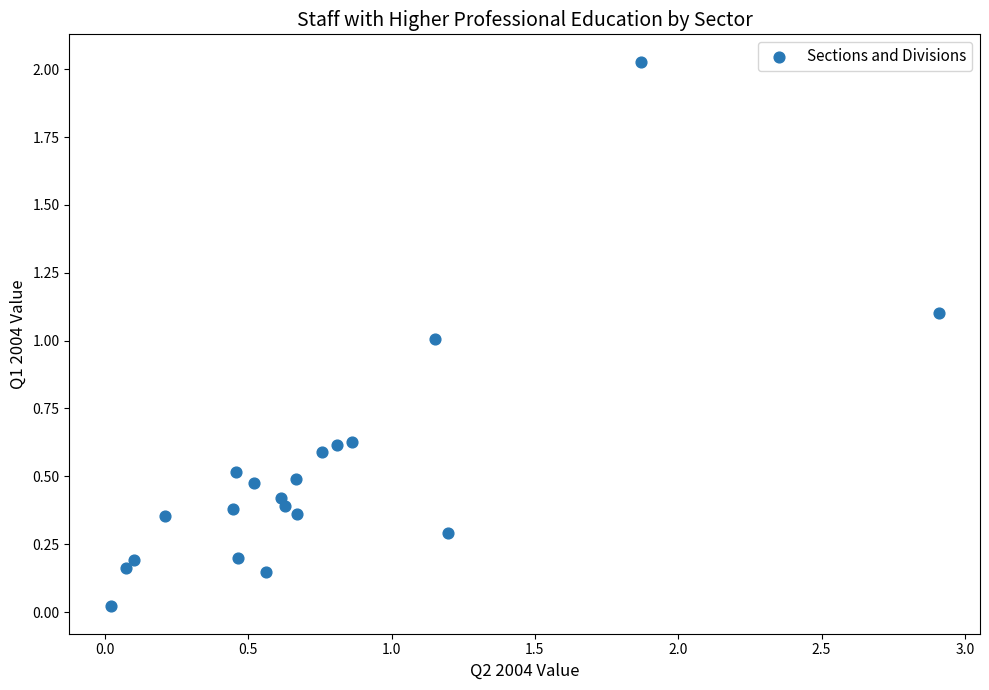

What is the range of X values (max minus min)?

2.9